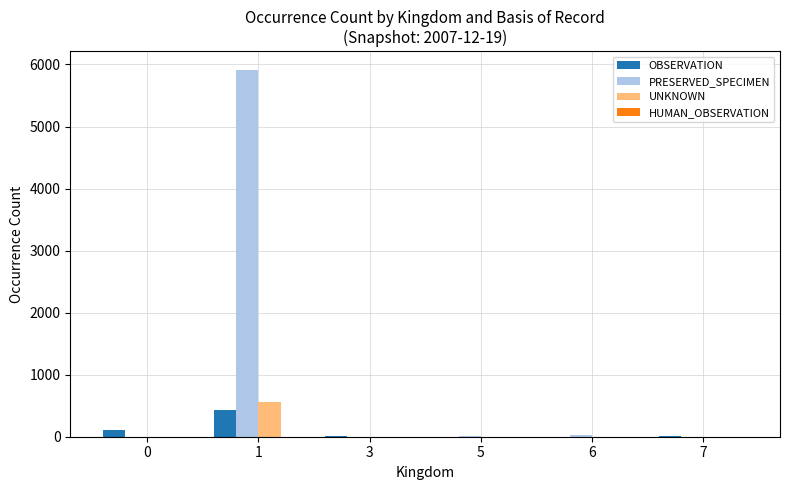

How many groups of bars are there?

6